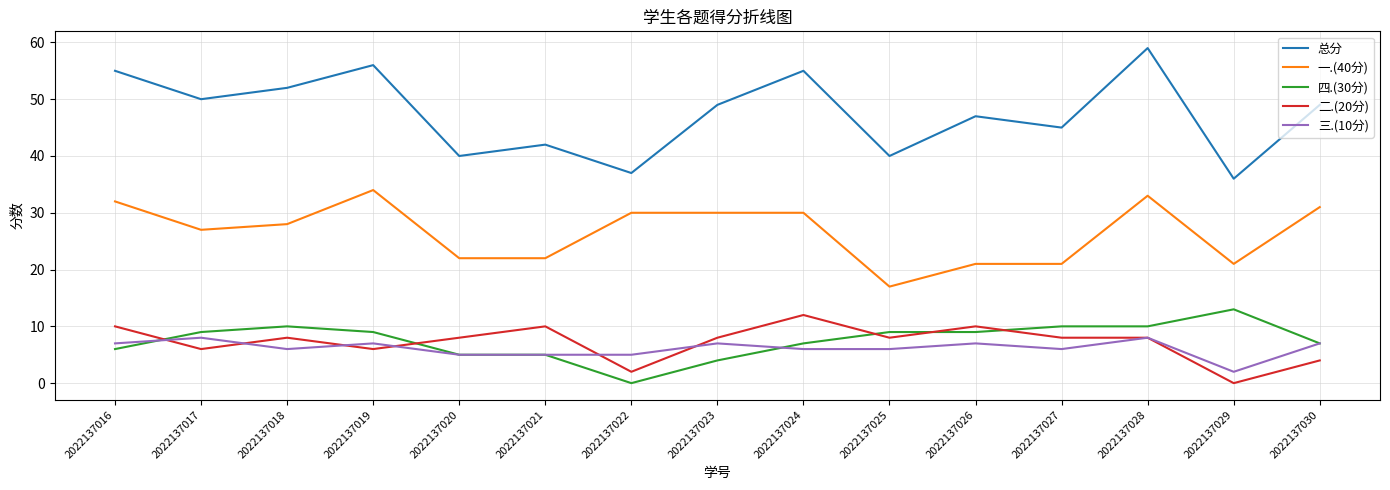

What is the average value of the 三.(10分) series?

6